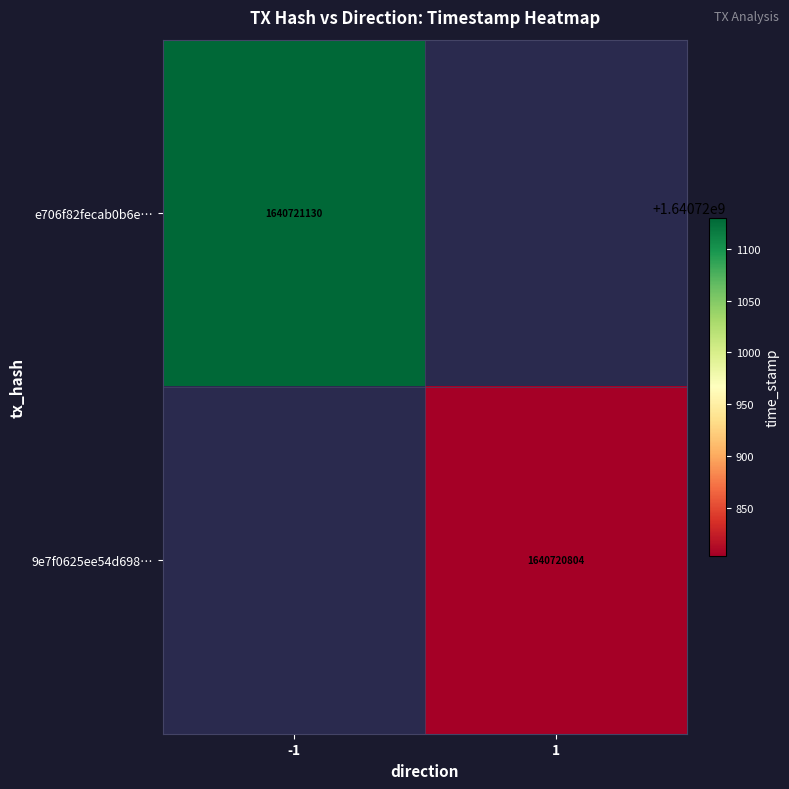

Count the e706f82fecab0b6ee824ad18a82c786274e8587 values in the range -1 to 1640721130.

2